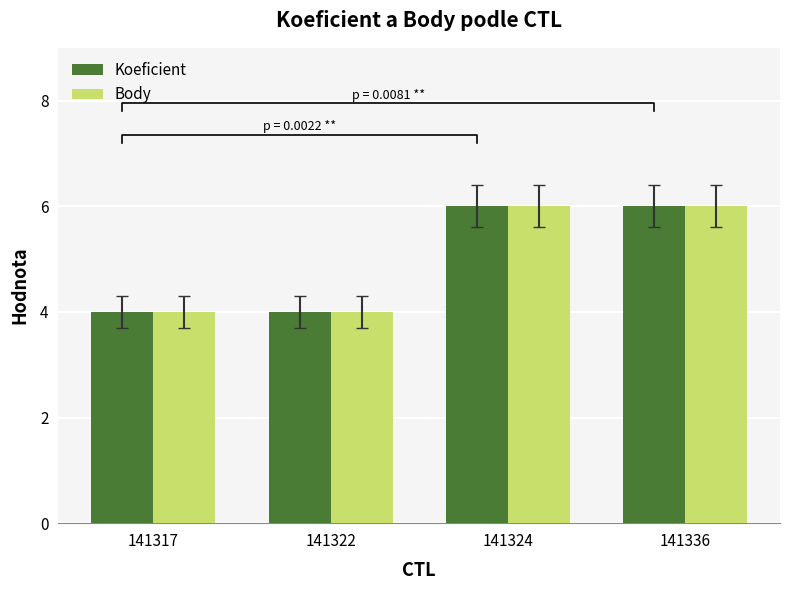

Rank the categories by Body value from highest to lowest.

141324, 141336, 141317, 141322